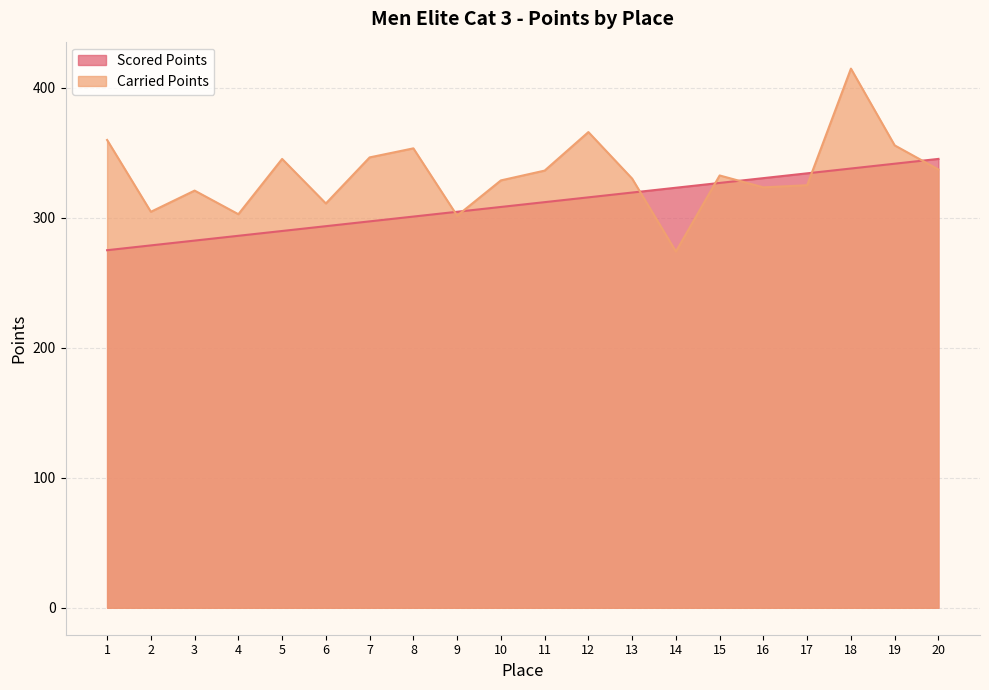

Where is the first local minimum for Carried Points?

2